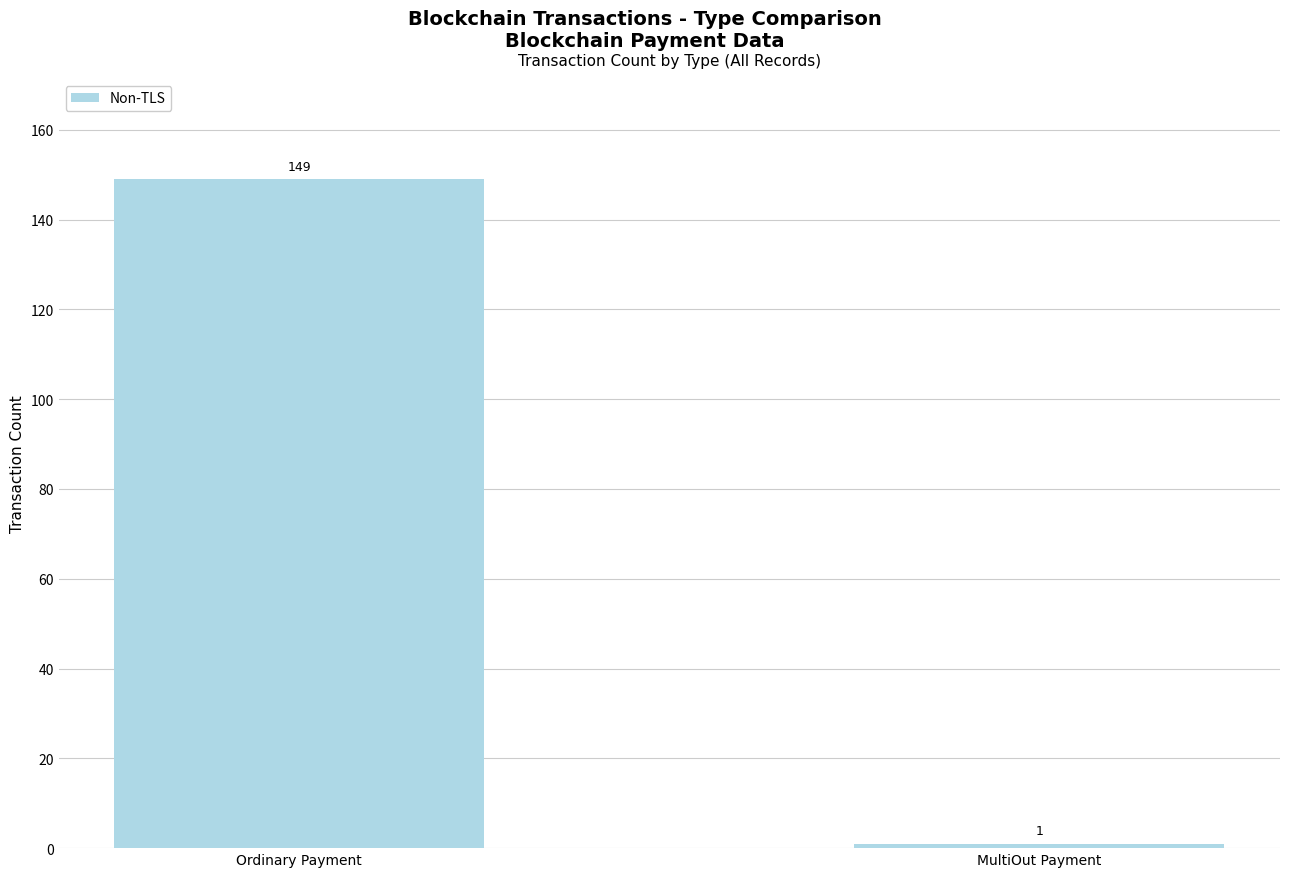

Are the bars horizontal?

No